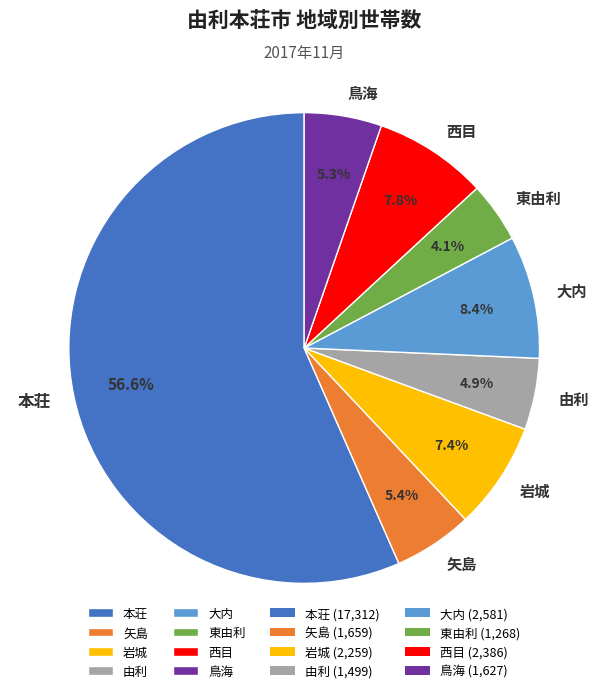

Which has a higher value, 東由利 or 岩城?

岩城